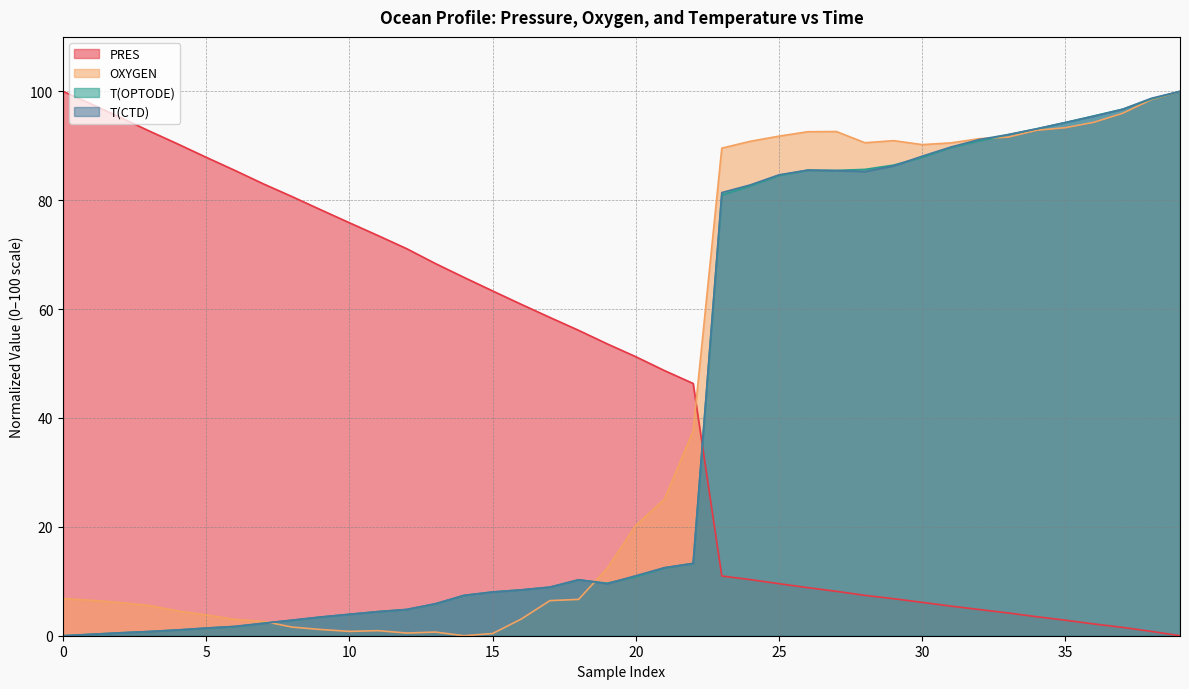

Which series has the widest spread of values?

PRES